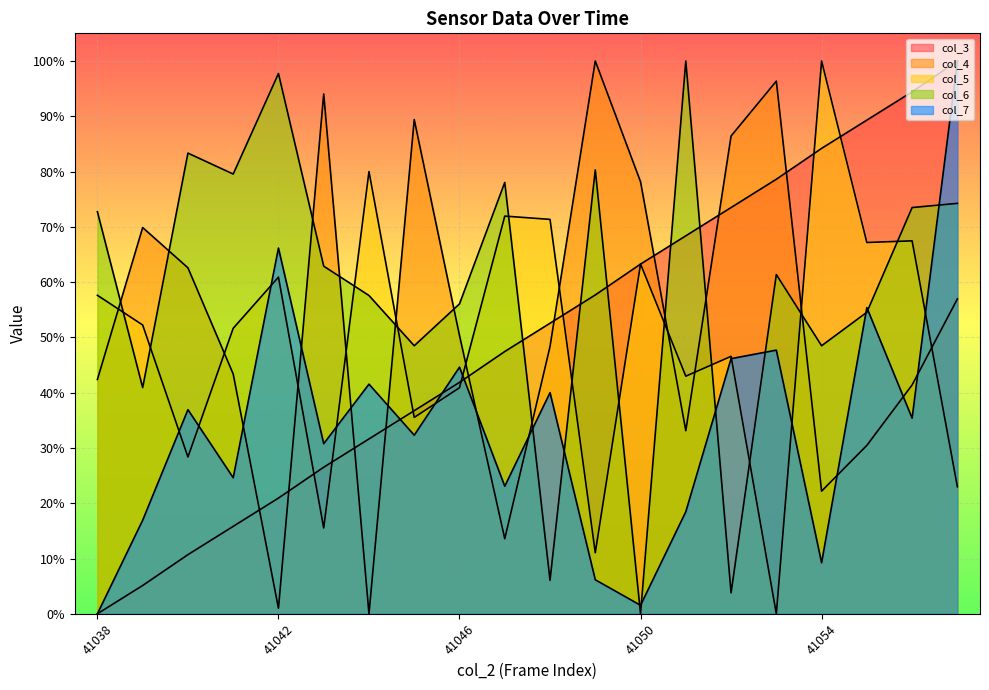

Reading right to left, what are all the values shown in this chart?

col_3: 41057=1.0	41056=0.9	41055=0.9	41054=0.8	41053=0.8	41052=0.7	41051=0.7	41050=0.6	41049=0.6	41048=0.5	41047=0.5	41046=0.4	41045=0.4	41044=0.3	41043=0.3	41042=0.2	41041=0.2	41040=0.1	41039=0.1	41038=0.0
col_4: 41057=0.6	41056=0.4	41055=0.3	41054=0.2	41053=1.0	41052=0.9	41051=0.3	41050=0.8	41049=1.0	41048=0.5	41047=0.1	41046=0.5	41045=0.9	41044=0.0	41043=0.9	41042=0.0	41041=0.4	41040=0.6	41039=0.7	41038=0.4
col_5: 41057=0.2	41056=0.7	41055=0.7	41054=1.0	41053=0.0	41052=0.5	41051=0.4	41050=0.6	41049=0.1	41048=0.7	41047=0.7	41046=0.4	41045=0.4	41044=0.8	41043=0.2	41042=0.6	41041=0.5	41040=0.3	41039=0.5	41038=0.6
col_6: 41057=0.7	41056=0.7	41055=0.5	41054=0.5	41053=0.6	41052=0.0	41051=1.0	41050=0.0	41049=0.8	41048=0.1	41047=0.8	41046=0.6	41045=0.5	41044=0.6	41043=0.6	41042=1.0	41041=0.8	41040=0.8	41039=0.4	41038=0.7
col_7: 41057=1.0	41056=0.4	41055=0.6	41054=0.1	41053=0.5	41052=0.5	41051=0.2	41050=0.0	41049=0.1	41048=0.4	41047=0.2	41046=0.4	41045=0.3	41044=0.4	41043=0.3	41042=0.7	41041=0.2	41040=0.4	41039=0.2	41038=0.0